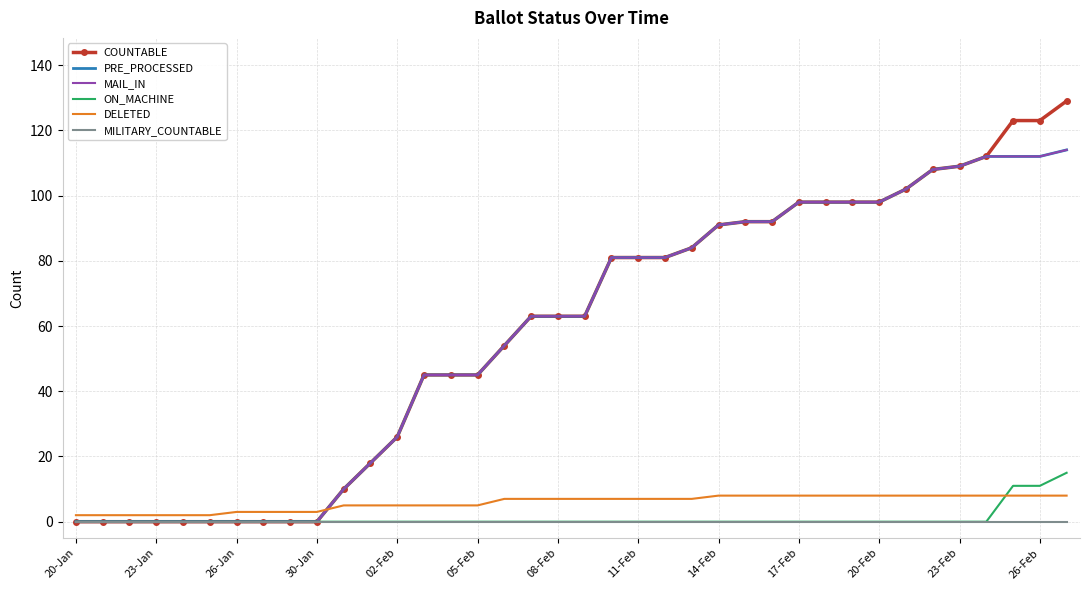

What is the value of the DELETED point at the 31st from the left?

8